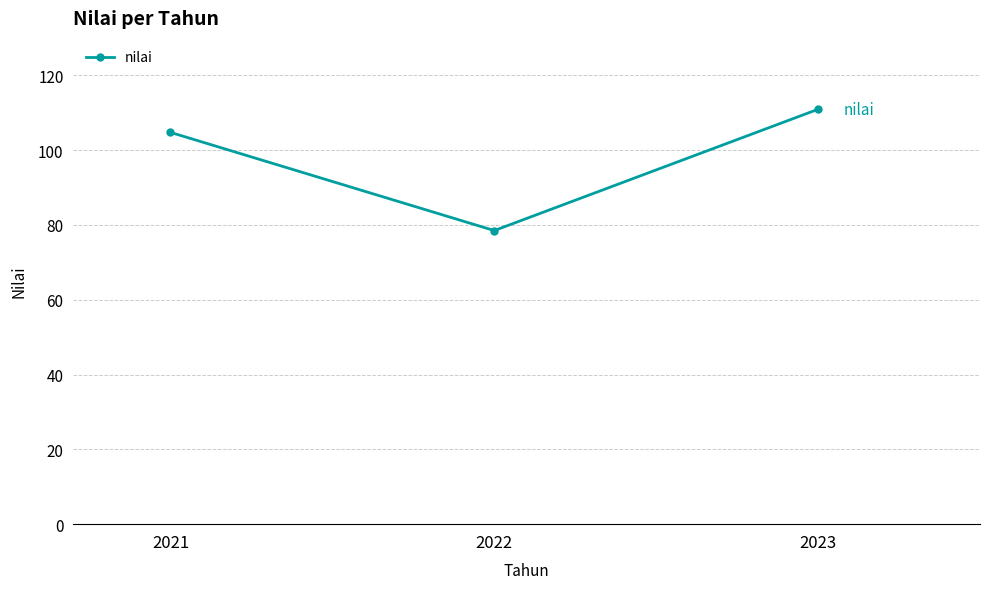

List the labels in order of value, smallest first.

2022, 2021, 2023